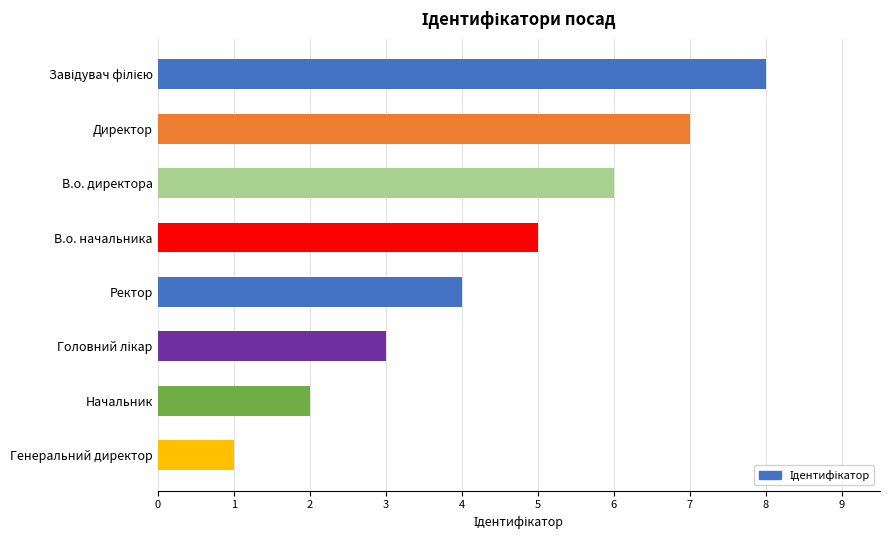

True or false: the data shows 4 at Начальник.

False